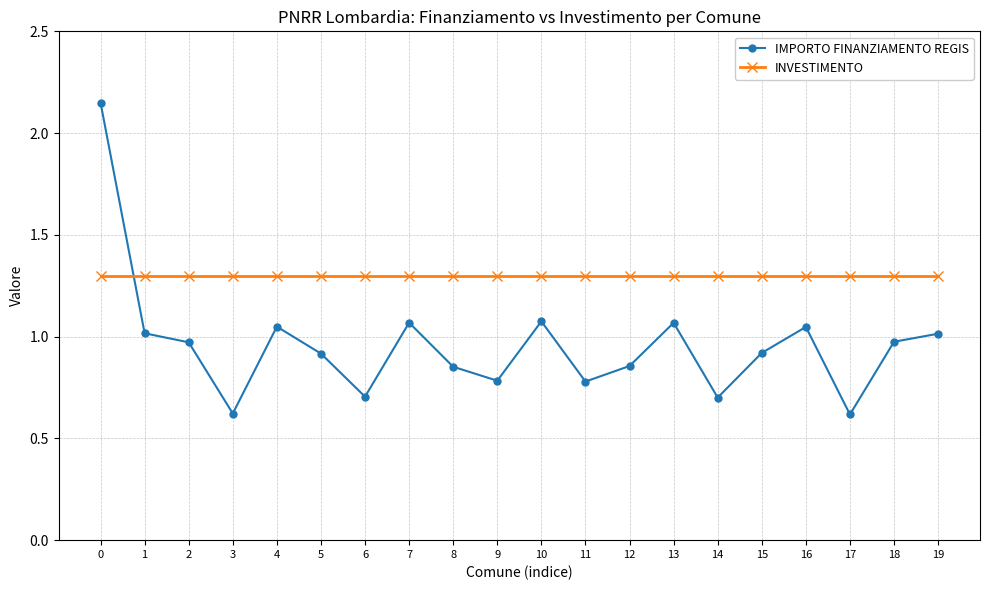

Between which two adjacent categories do IMPORTO FINANZIAMENTO REGIS and INVESTIMENTO first intersect?

0 and 1